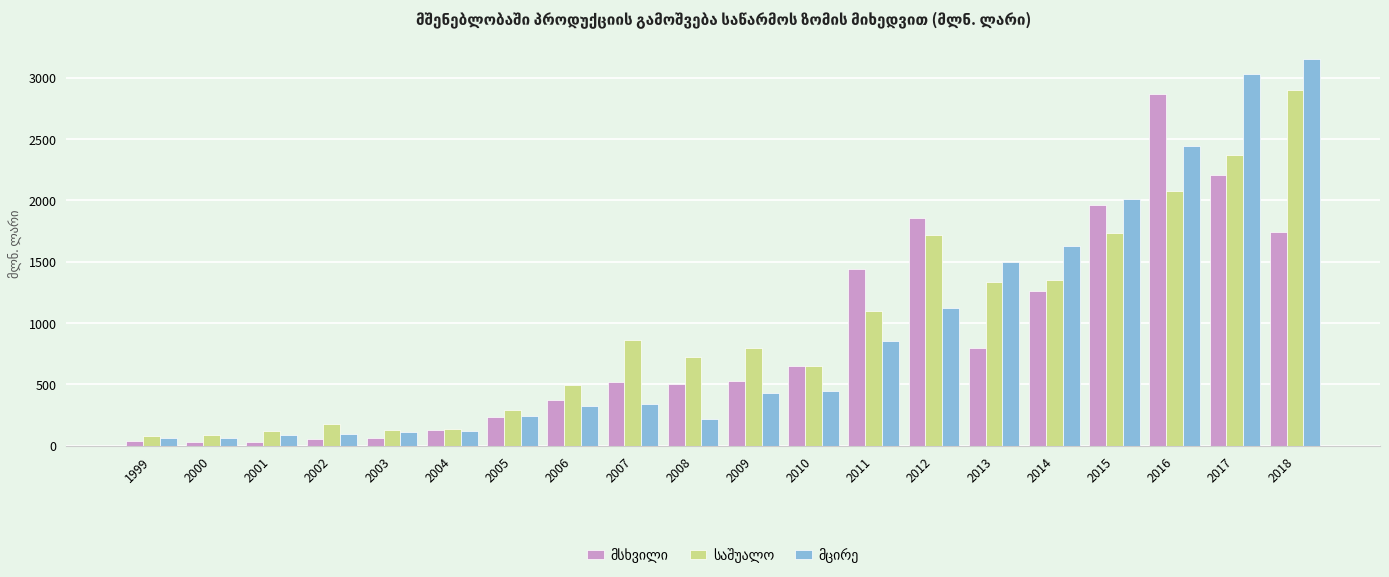

What is the greatest value displayed?

3150.2